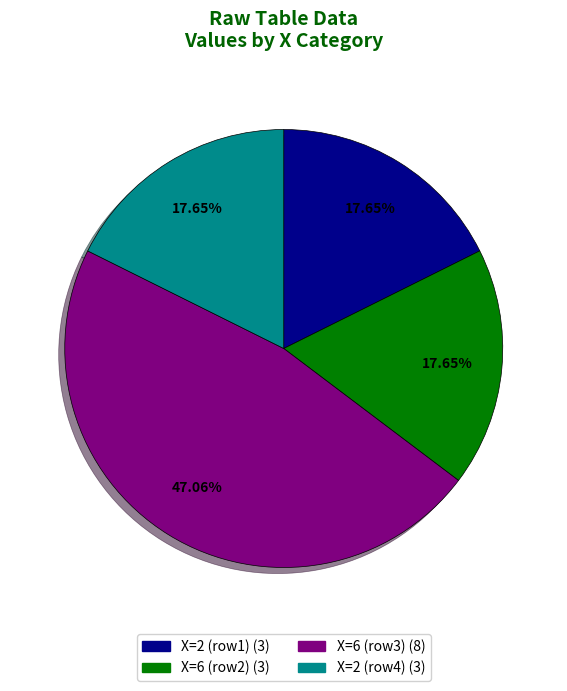

Is there a majority slice in this chart?

No